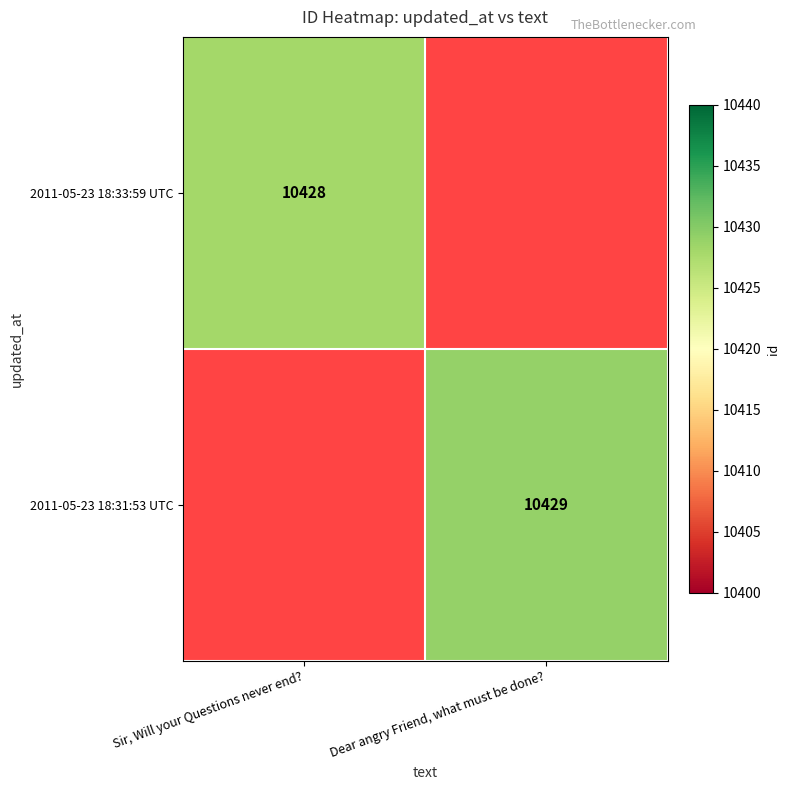

The value of 2011-05-23 18:33:59 UTC at Sir, Will your Questions never end? is 3436. True or false?

False